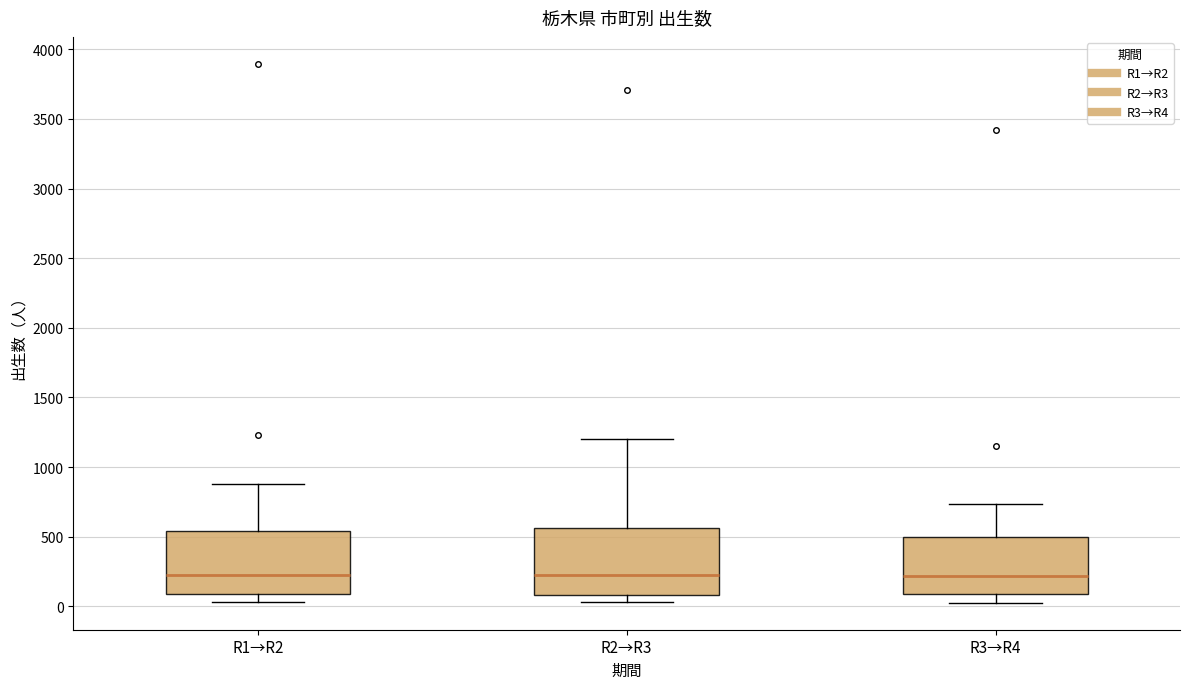

Where does the upper whisker of the box for R3→R4 end on the y-axis? The values are not printed on the chart, so give them approximately, as read against the axis.

750